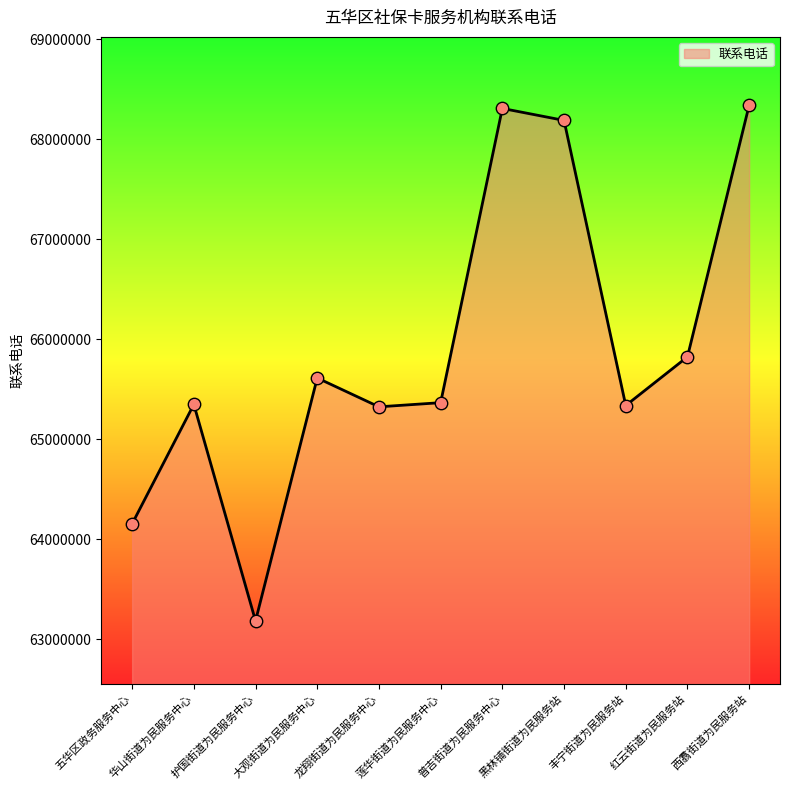

Which has a higher value, 龙翔街道为民服务中心 or 护国街道为民服务中心?

龙翔街道为民服务中心